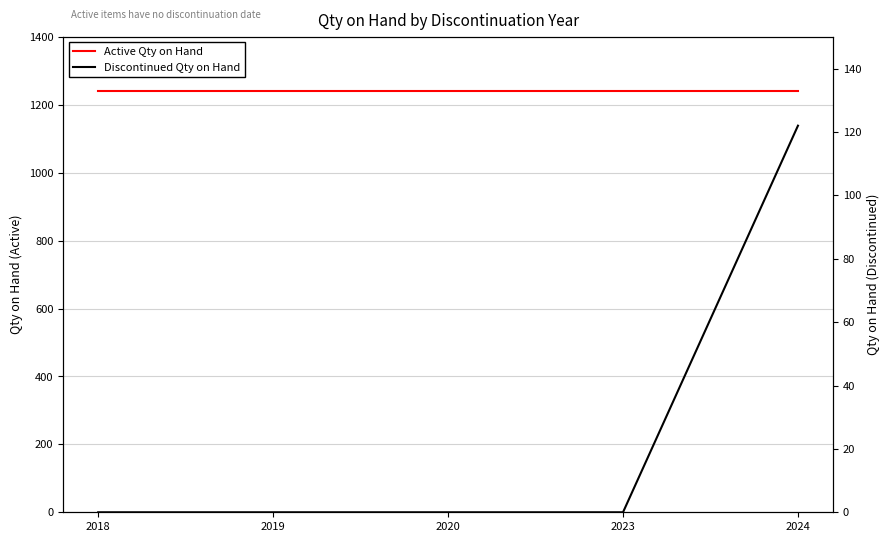

Which series has the largest range (max minus min)?

Discontinued Qty on Hand